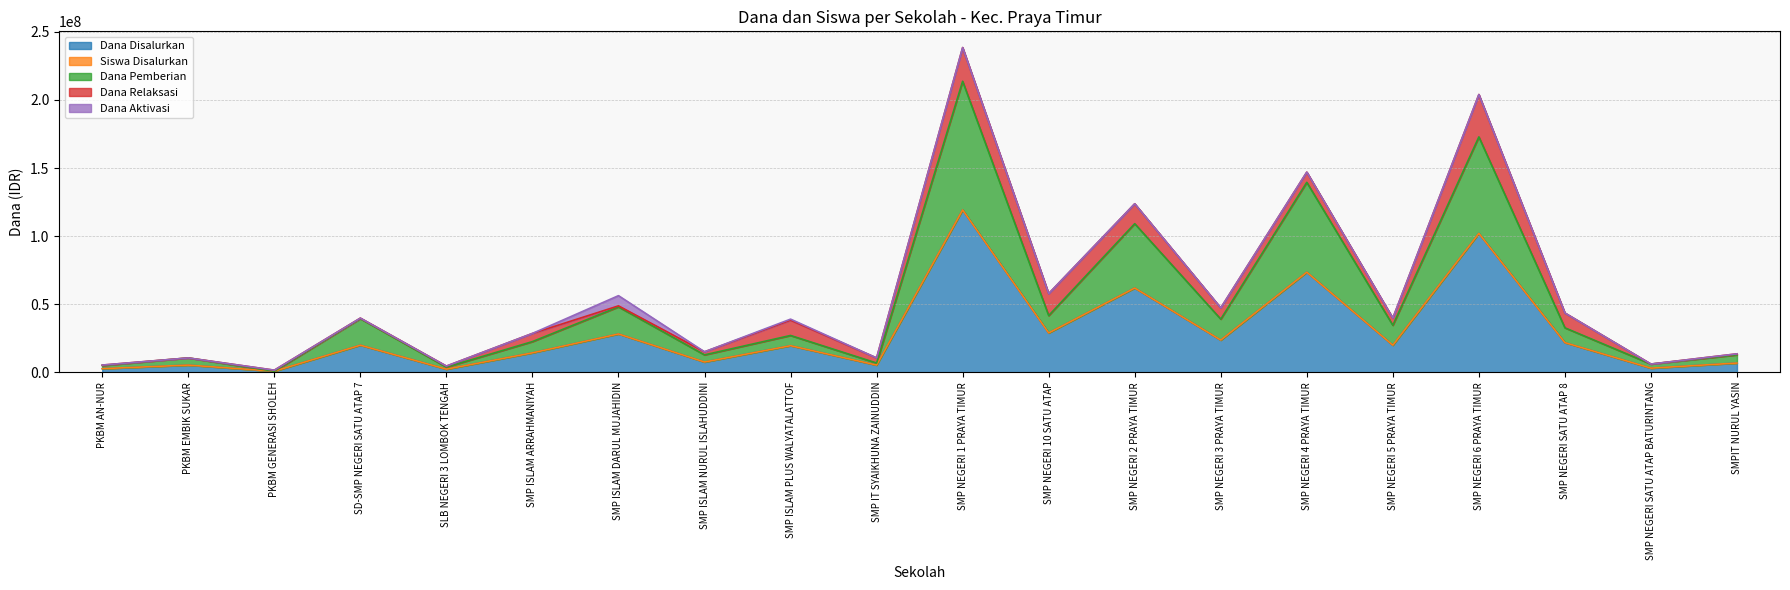

At which category is the sum across all series the highest?

SMP NEGERI 1 PRAYA TIMUR